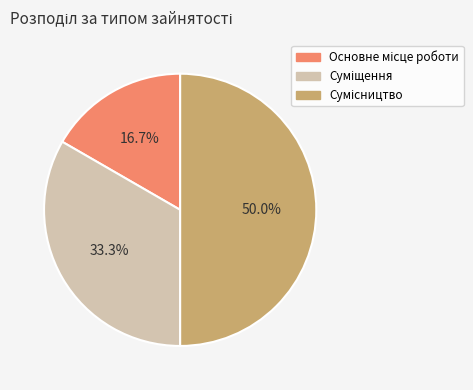

Combined, what portion of the pie is Сумісництво and Суміщення?

83.3%